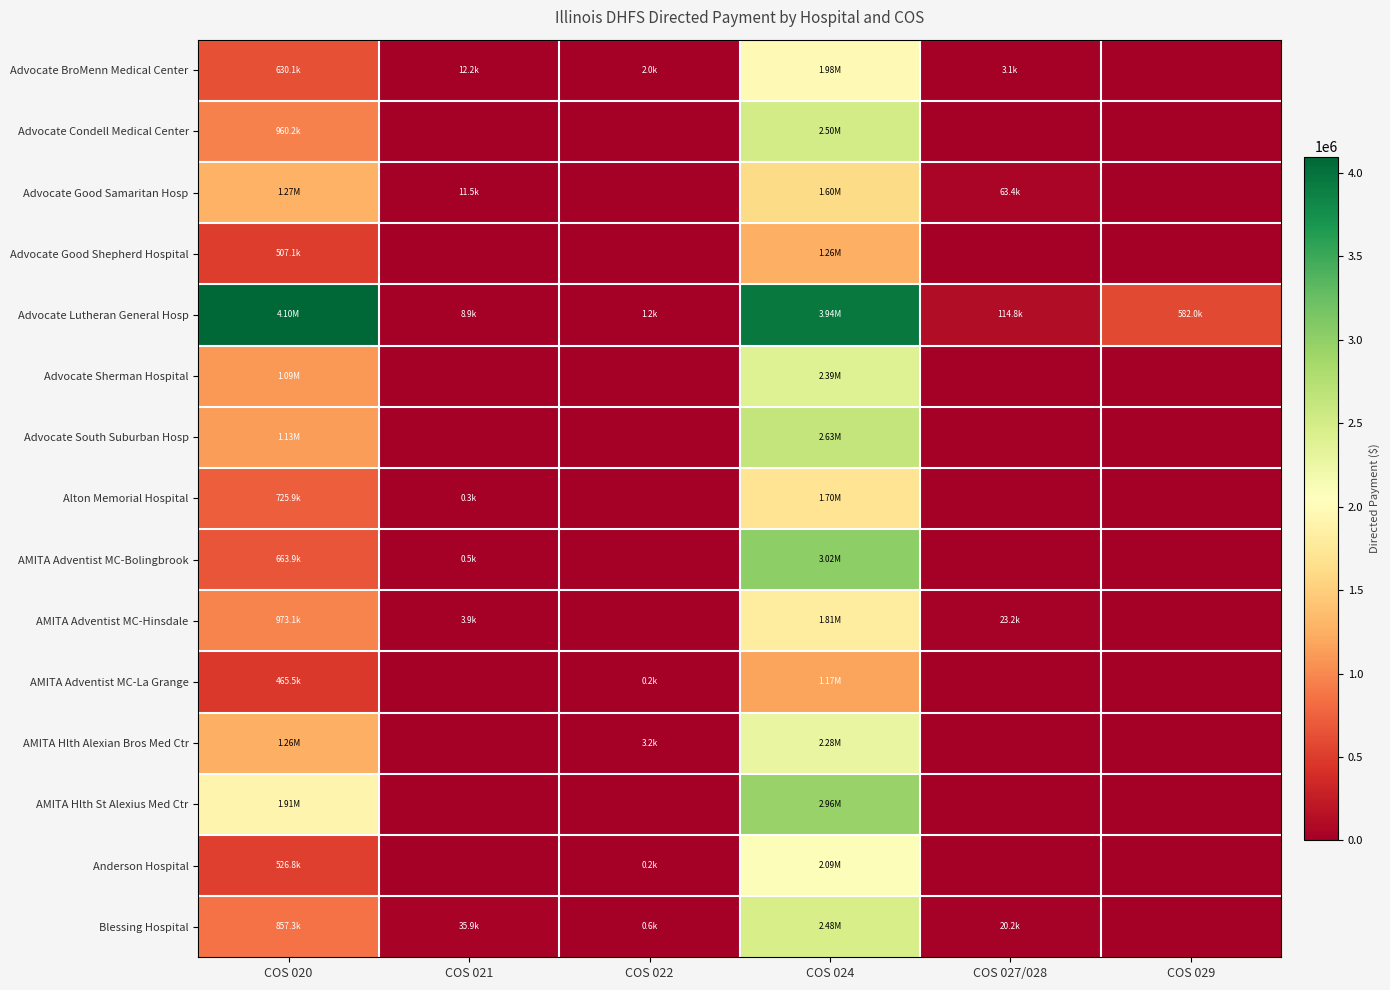

Rank the series by their maximum value, from lowest to highest.

AMITA Adventist MC-La Grange, Advocate Good Shepherd Hospital, Advocate Good Samaritan Hosp, Alton Memorial Hospital, AMITA Adventist MC-Hinsdale, Advocate BroMenn Medical Center, Anderson Hospital, AMITA Hlth Alexian Bros Med Ctr, Advocate Sherman Hospital, Blessing Hospital, Advocate Condell Medical Center, Advocate South Suburban Hosp, AMITA Hlth St Alexius Med Ctr, AMITA Adventist MC-Bolingbrook, Advocate Lutheran General Hosp